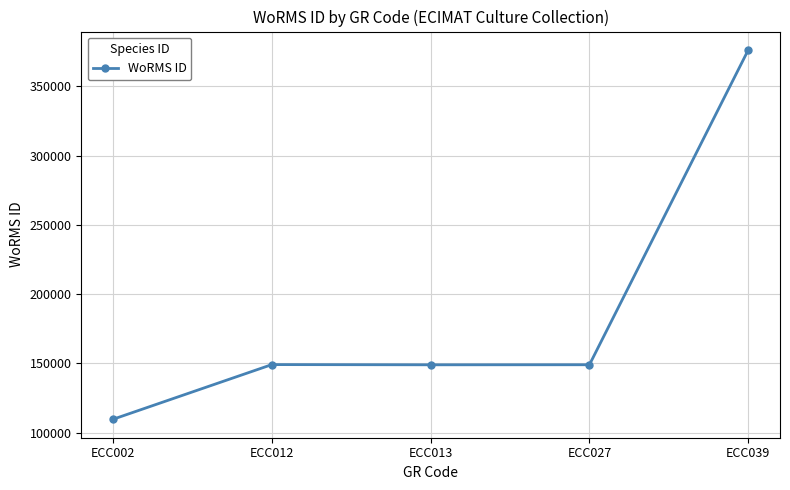

Is it true that the value at ECC012 is 34191?

False